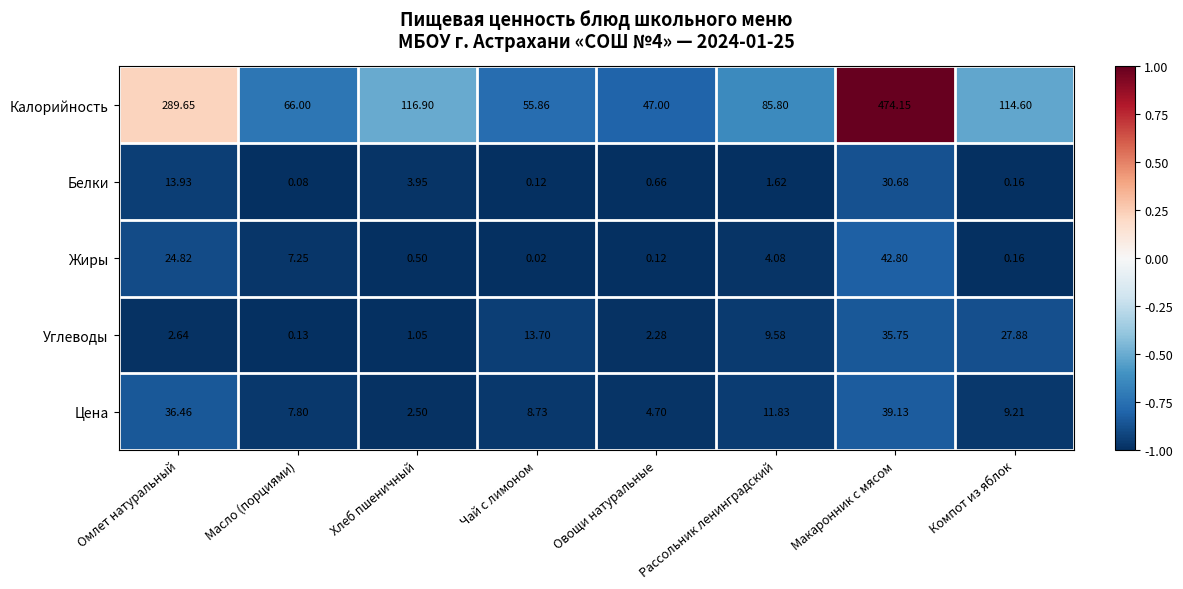

How many categories are shown in the chart?

8